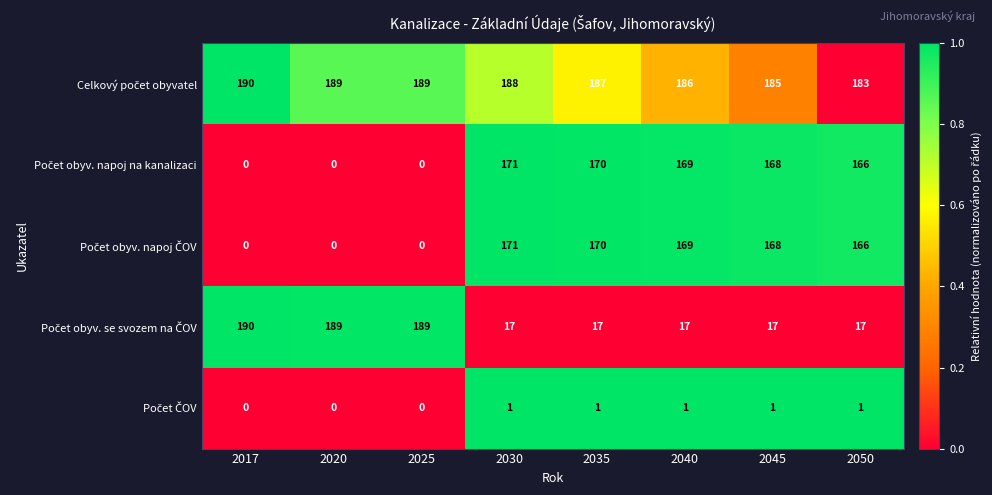

Which category has the highest value across all series?

2017